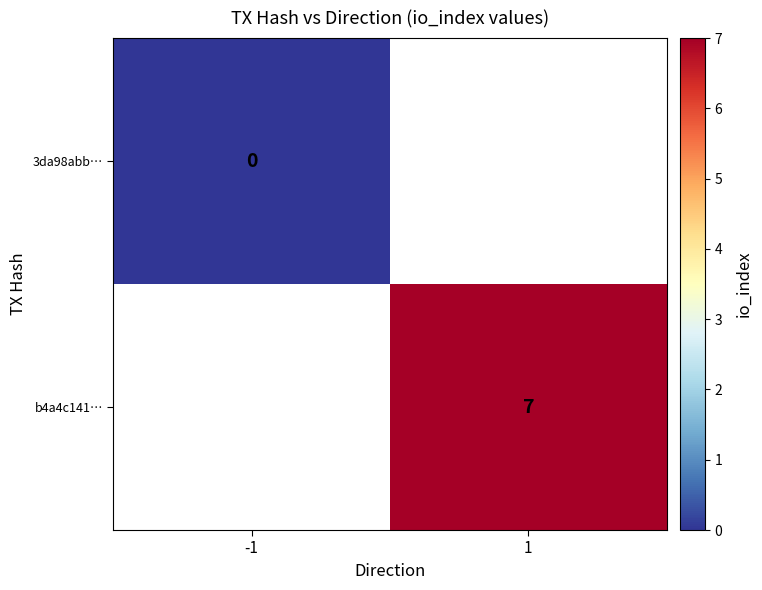

The value of b4a4c141… at 1 is 11. True or false?

False